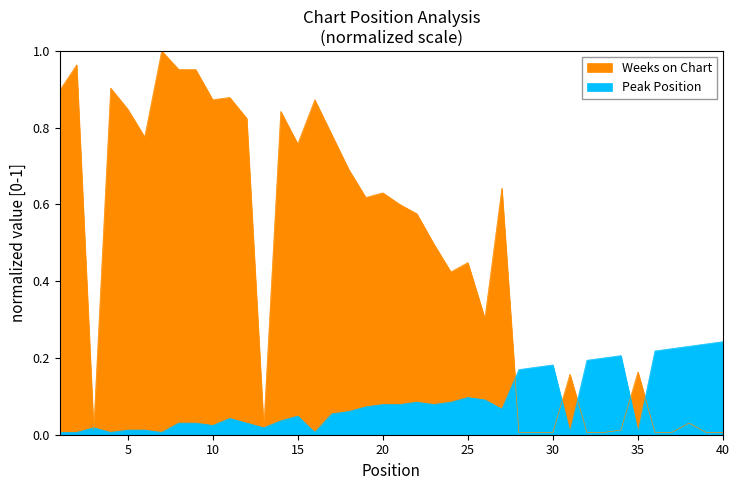

At which category is the sum across all series the highest?

7